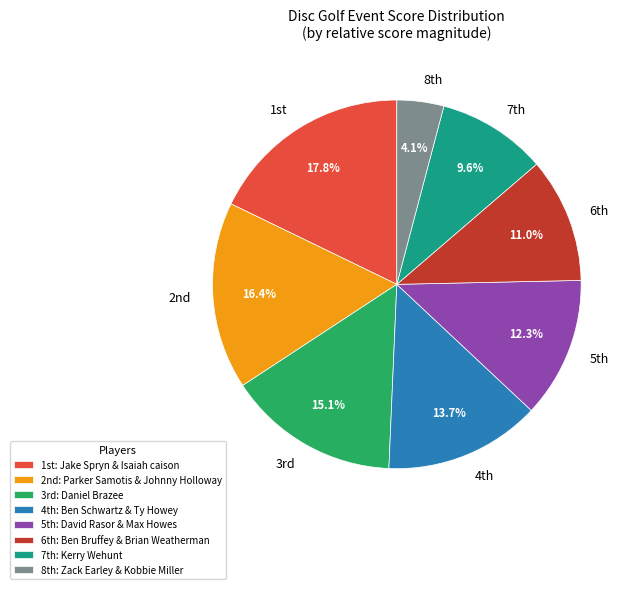

Is there any slice that represents more than half of the pie?

No